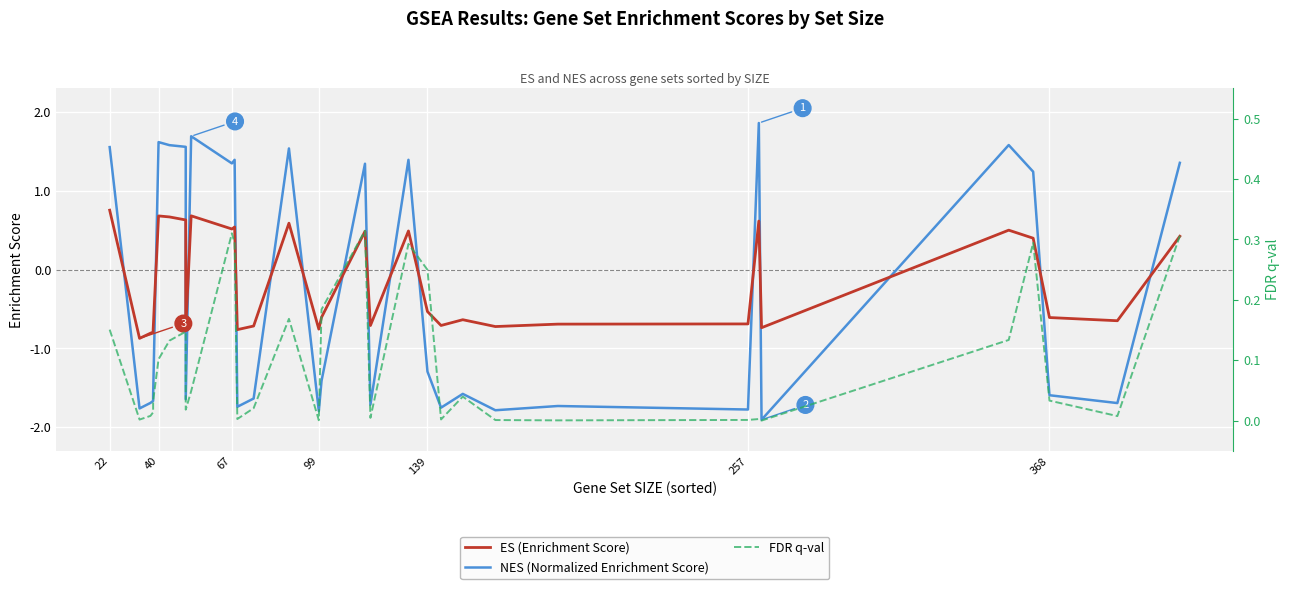

At how many categories does at least one series exceed 0?

32